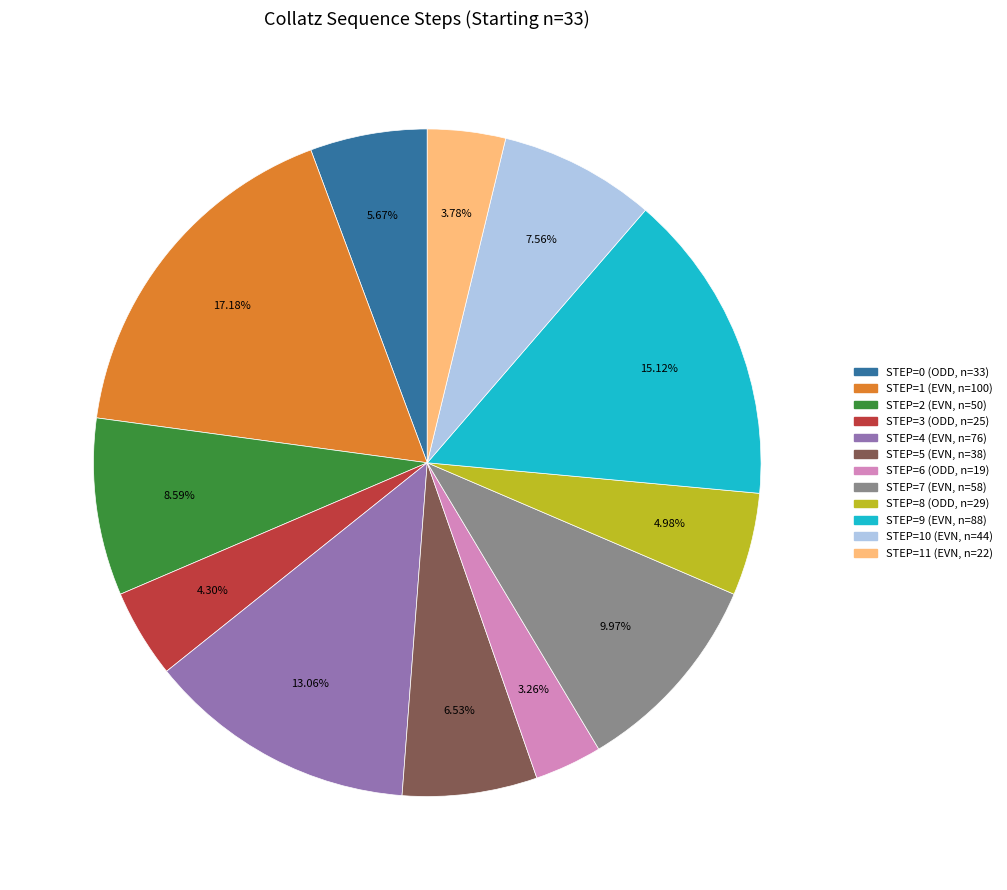

Is the sum of STEP=8 (ODD, n=29) and STEP=0 (ODD, n=33) greater than half?

No